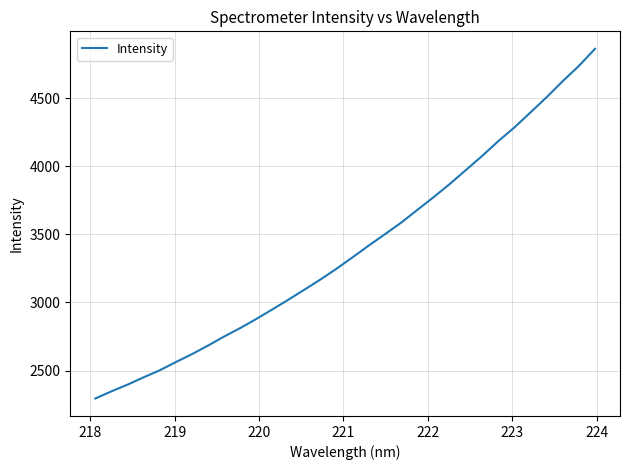

What is the smallest value displayed?

2295.4